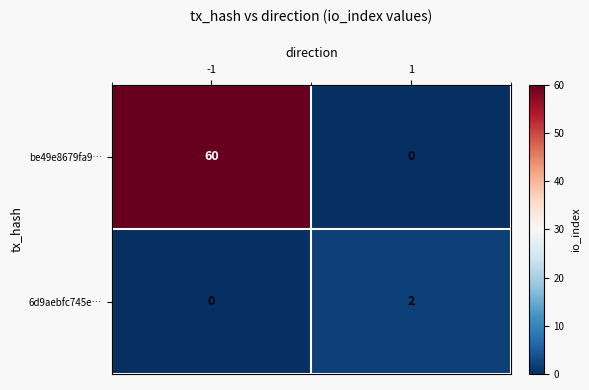

The be49e8679fa9… series shows 28 at 1. True or false?

False